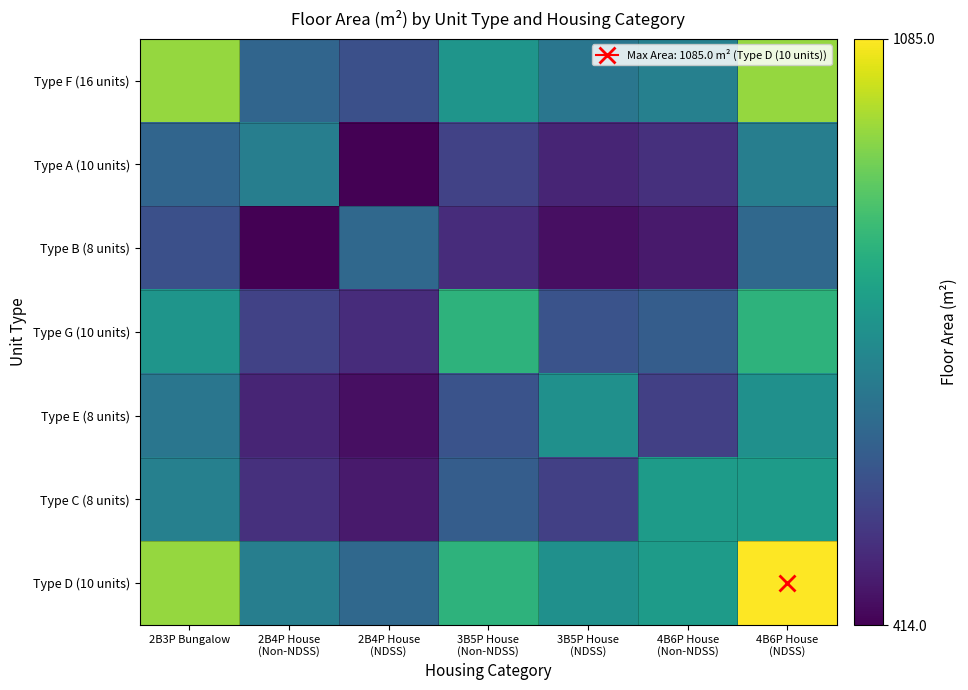

What is the smallest value displayed?

414.0